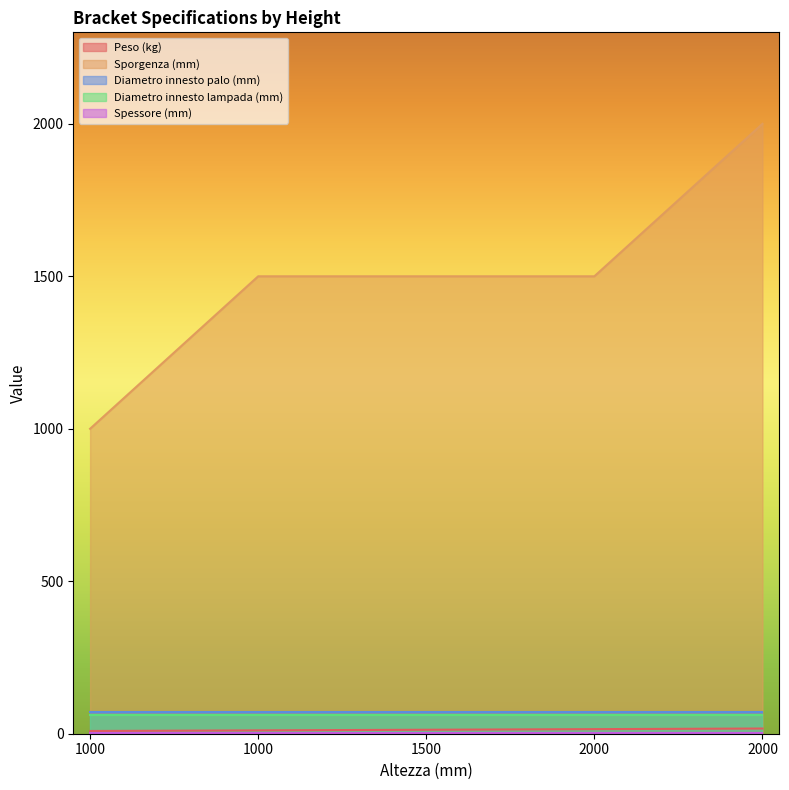

How many data points does each series have?

5